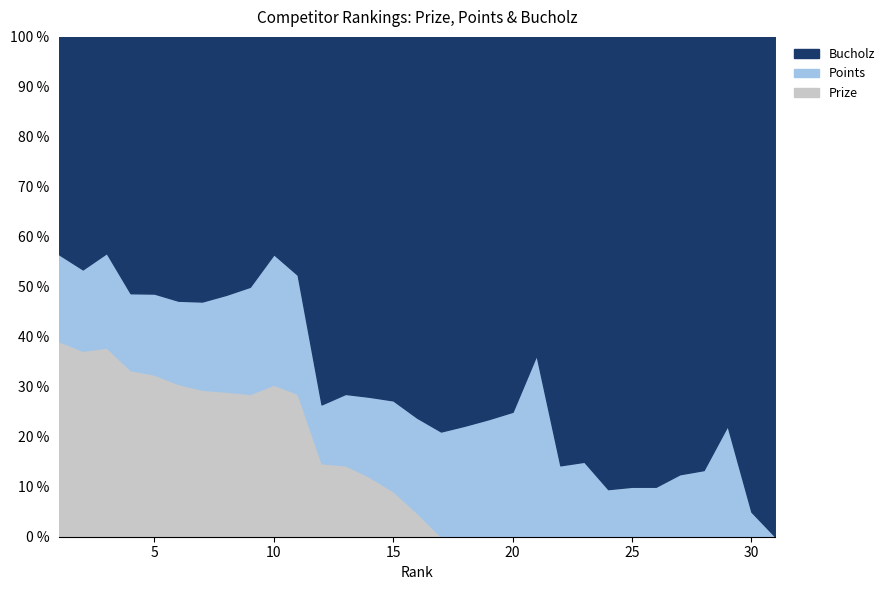

What is the value of the Points point at the 15th from the left?

4